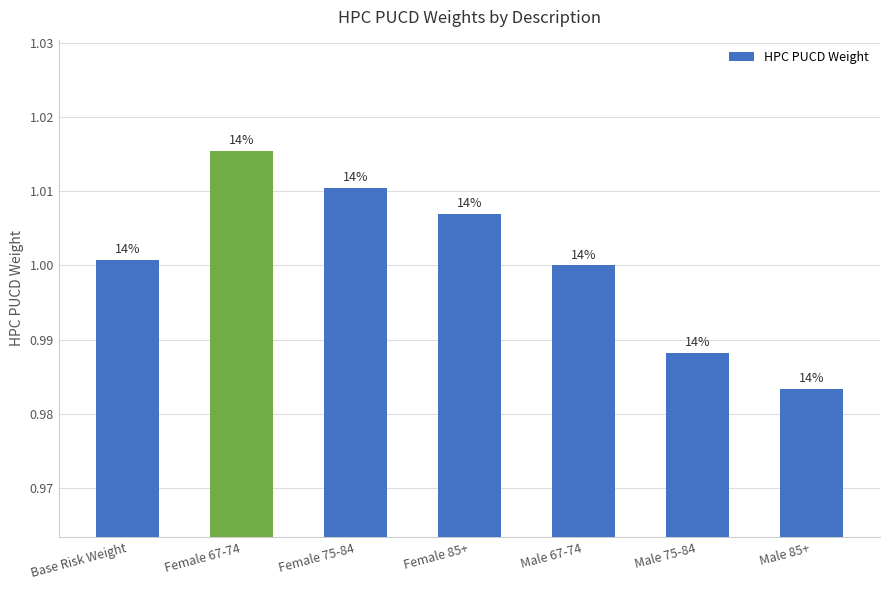

Which has a higher value, Base Risk Weight or Male 67-74?

Base Risk Weight